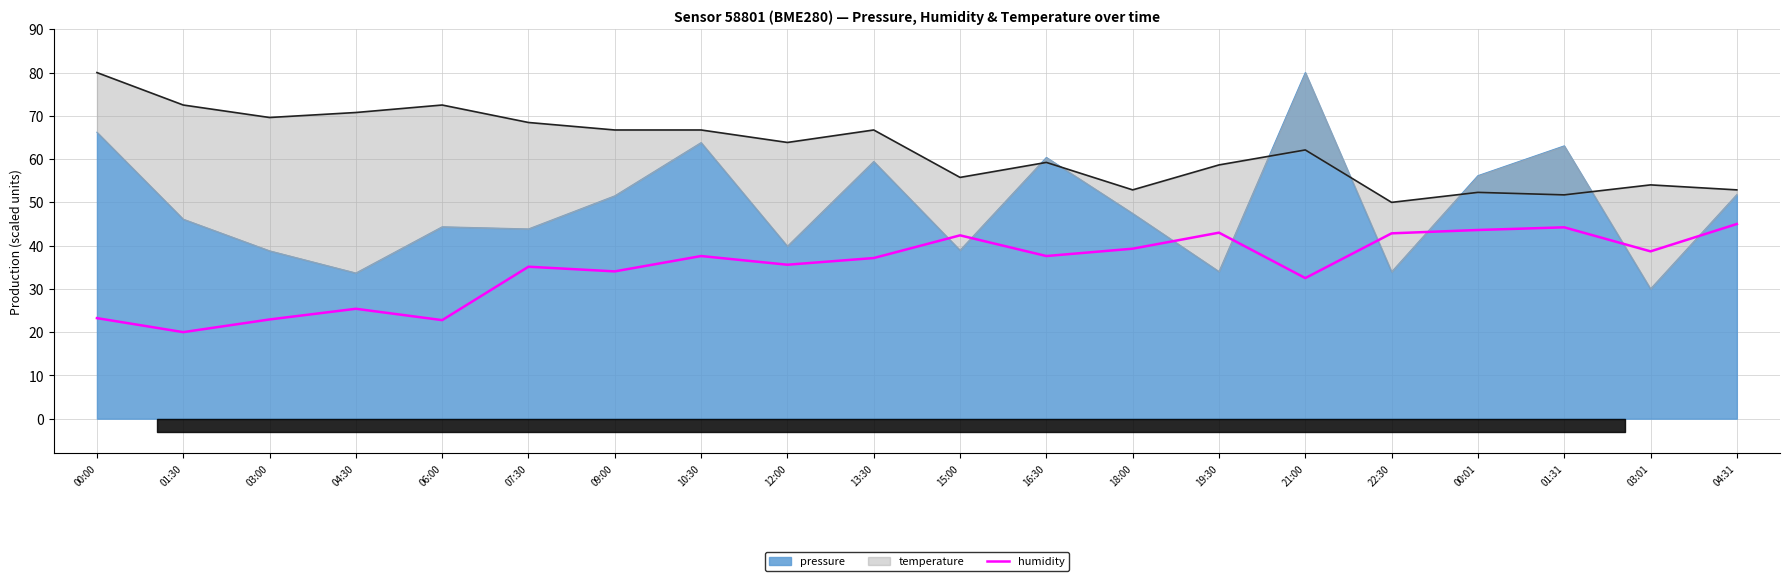

Count the number of values greater than 37.

11